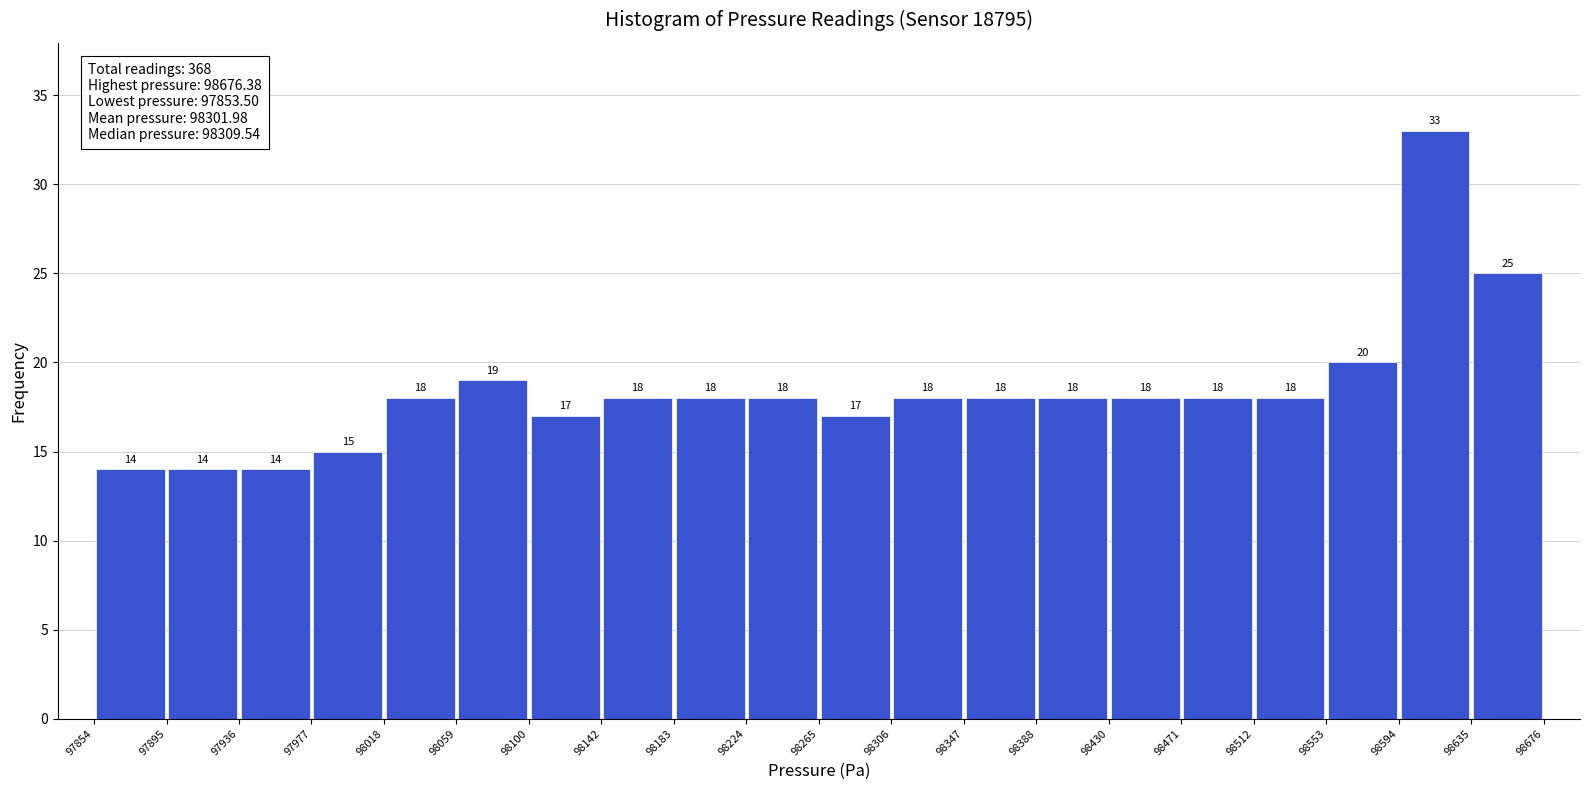

What is the height of the bar covering 98306 to 98347 on the x-axis?

18